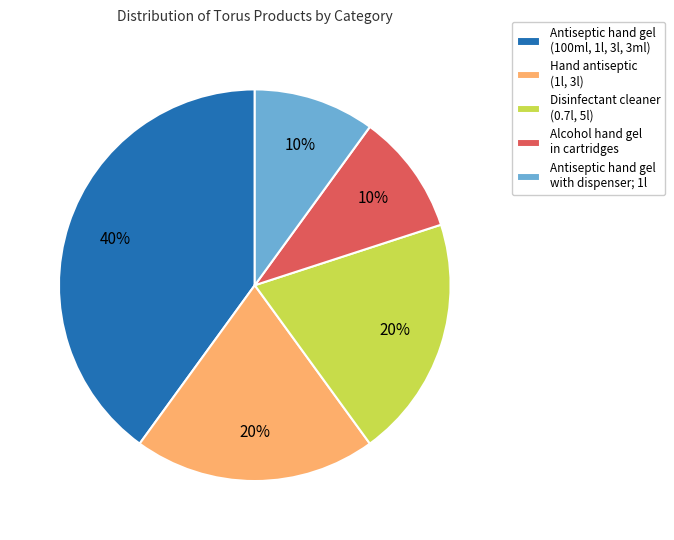

Which category has the biggest portion of the pie?

Antiseptic hand gel (100ml, 1l, 3l, 3ml)